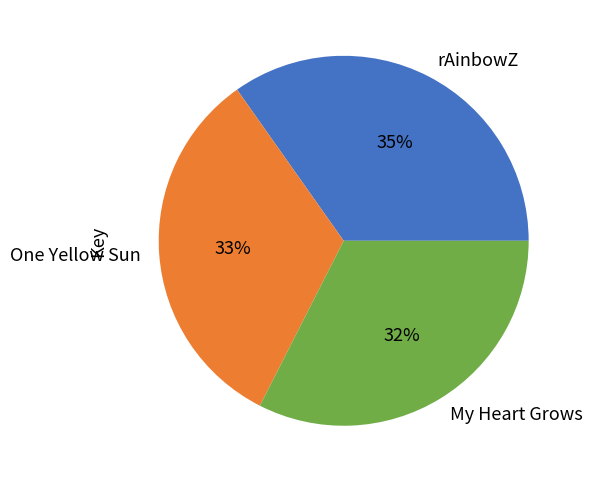

Count the number of slices in the pie.

3